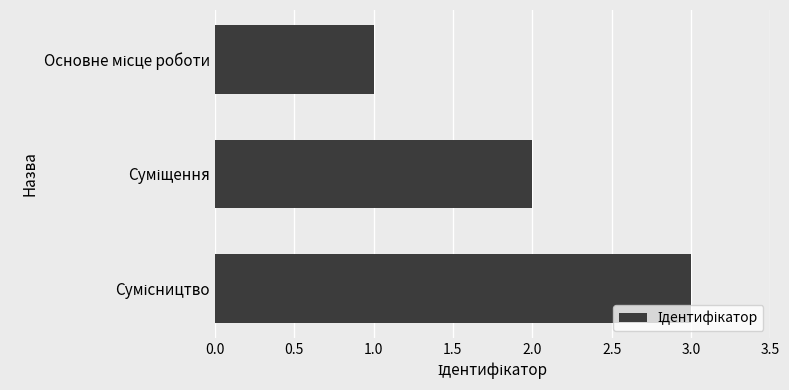

What is the greatest value displayed?

3